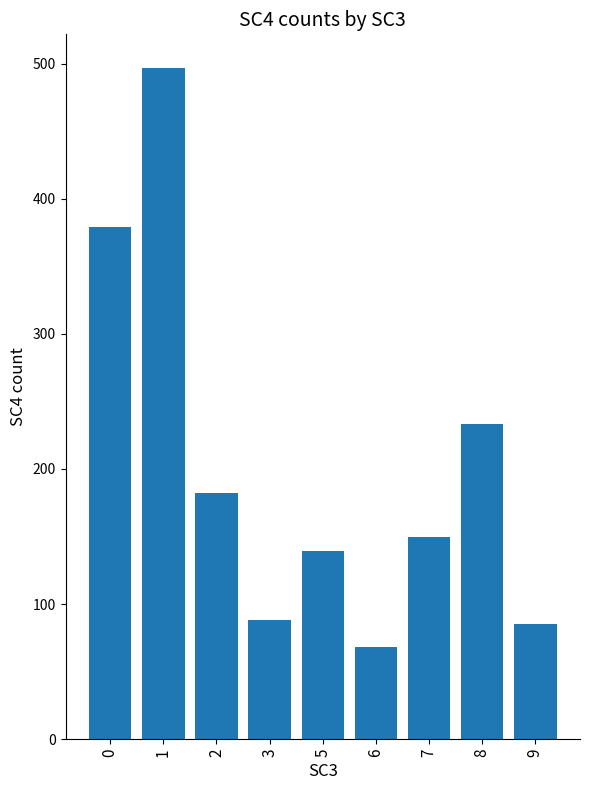

What is the minimum value shown in the chart?

68